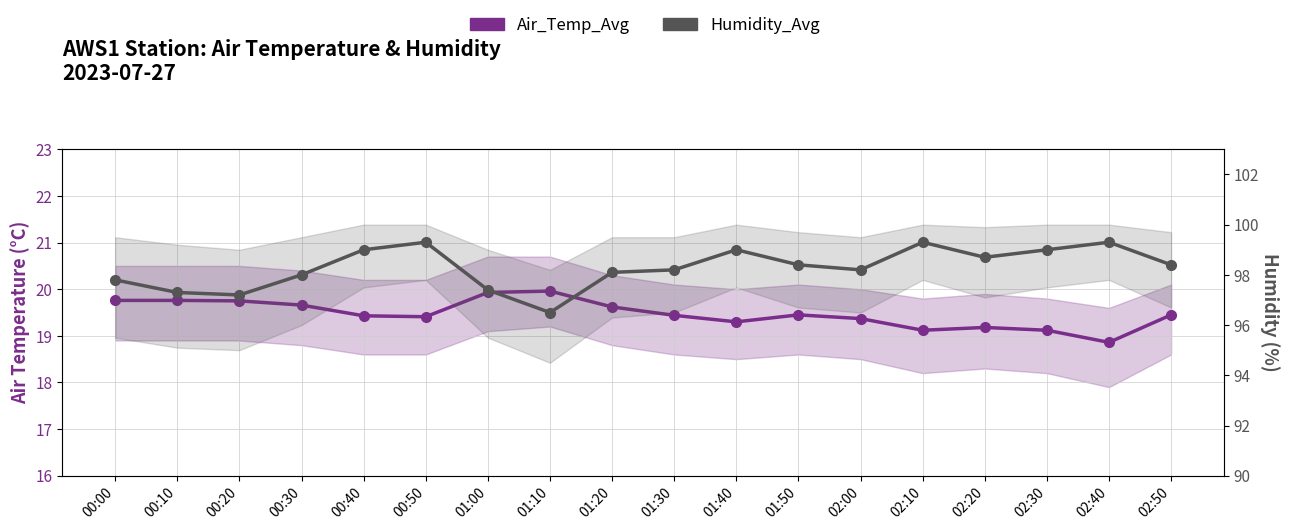

Reading left to right, transcribe all the data shown in this chart.

Air_Temp_Avg: 19.8	19.8	19.8	19.7	19.4	19.4	19.9	20.0	19.6	19.4	19.3	19.4	19.4	19.1	19.2	19.1	18.9	19.4
Humidity_Avg: 97.8	97.3	97.2	98.0	99.0	99.3	97.4	96.5	98.1	98.2	99.0	98.4	98.2	99.3	98.7	99.0	99.3	98.4